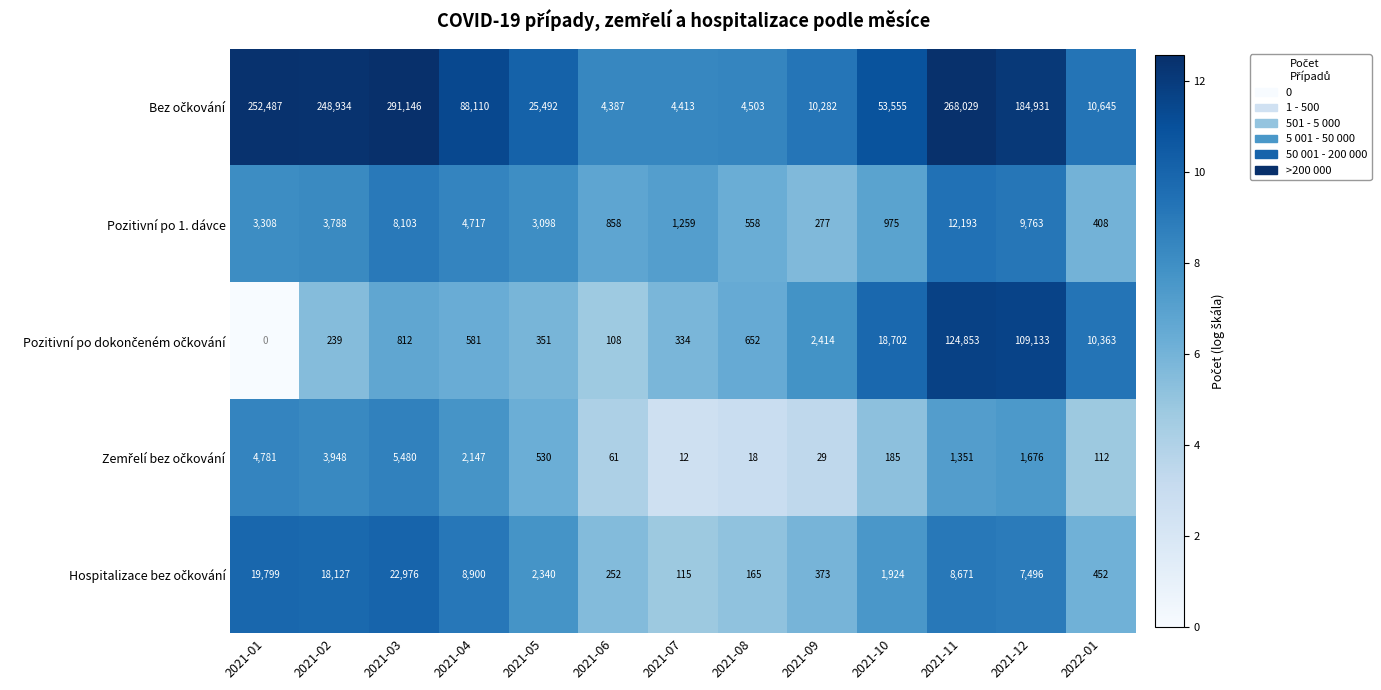

What is the difference between the highest and lowest values at 2021-07?

4401